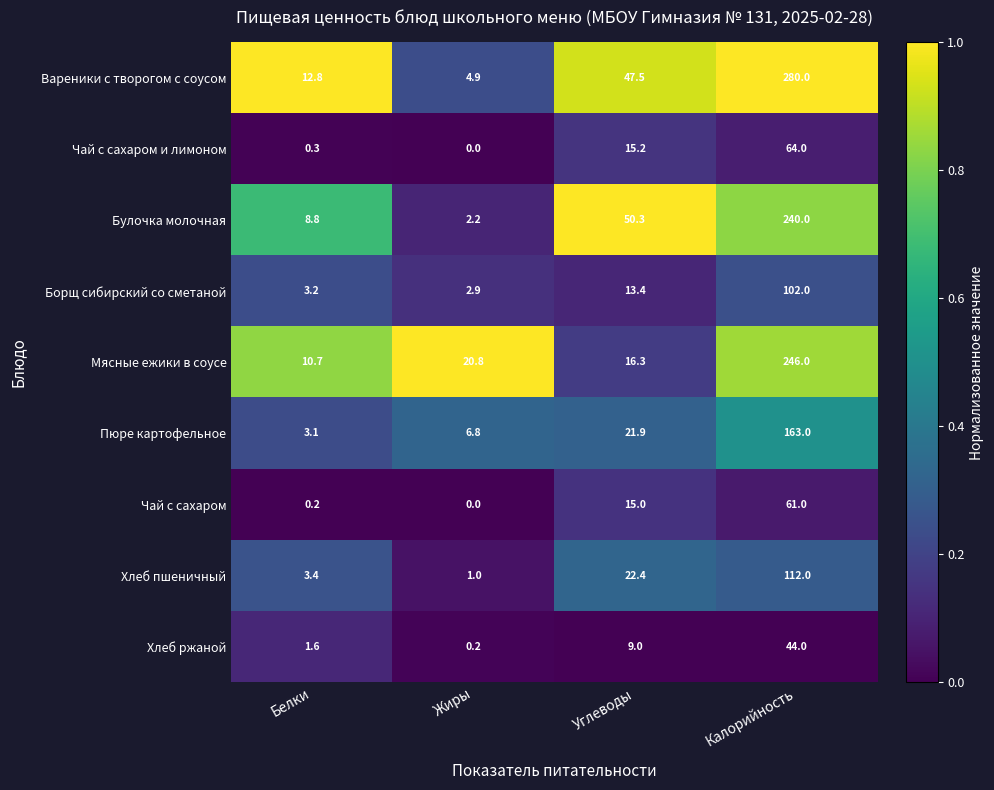

What is the average value of the Булочка молочная series?

75.3